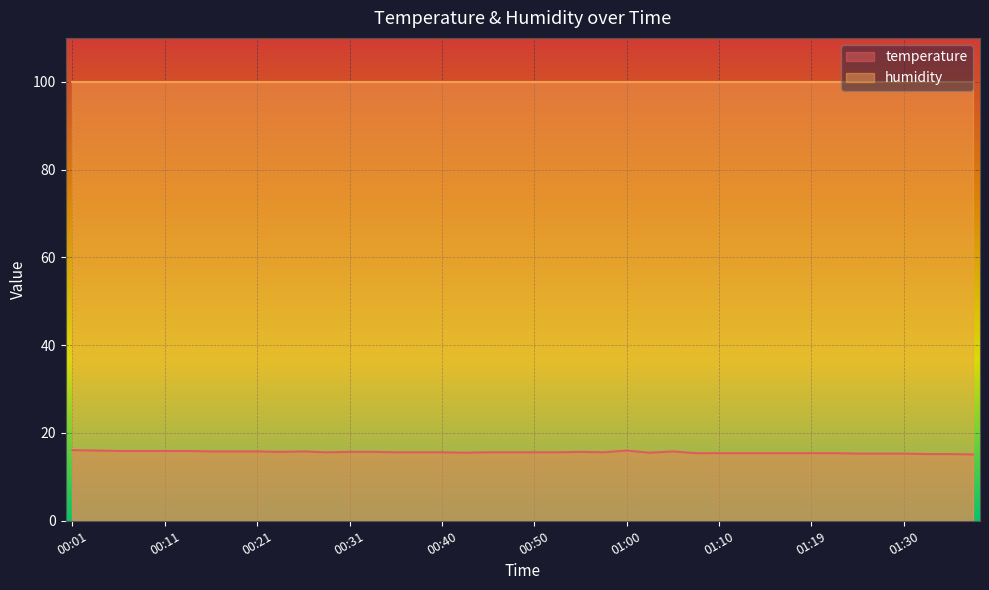

At which label is the value closest to 15?

01:37